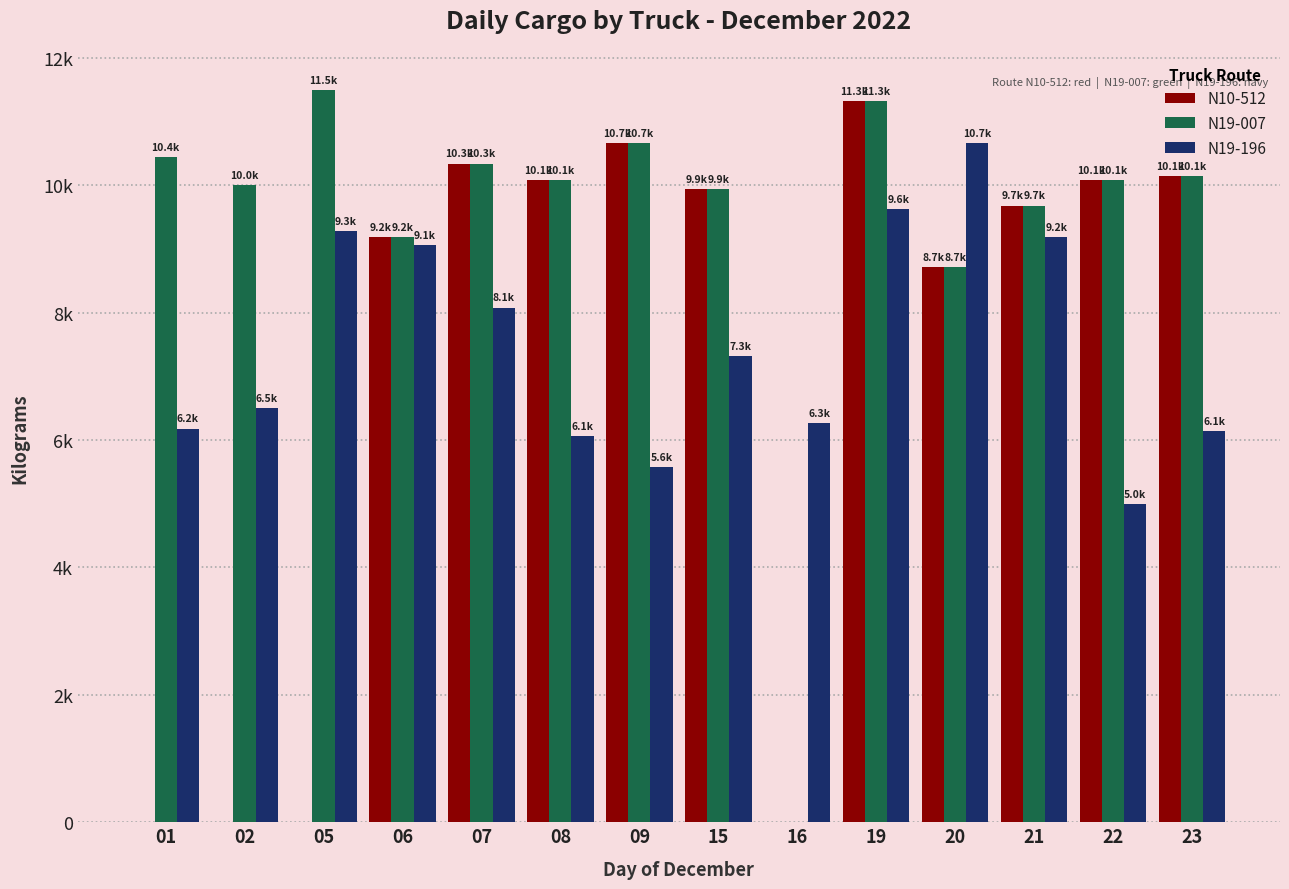

Does the chart contain stacked bars?

No